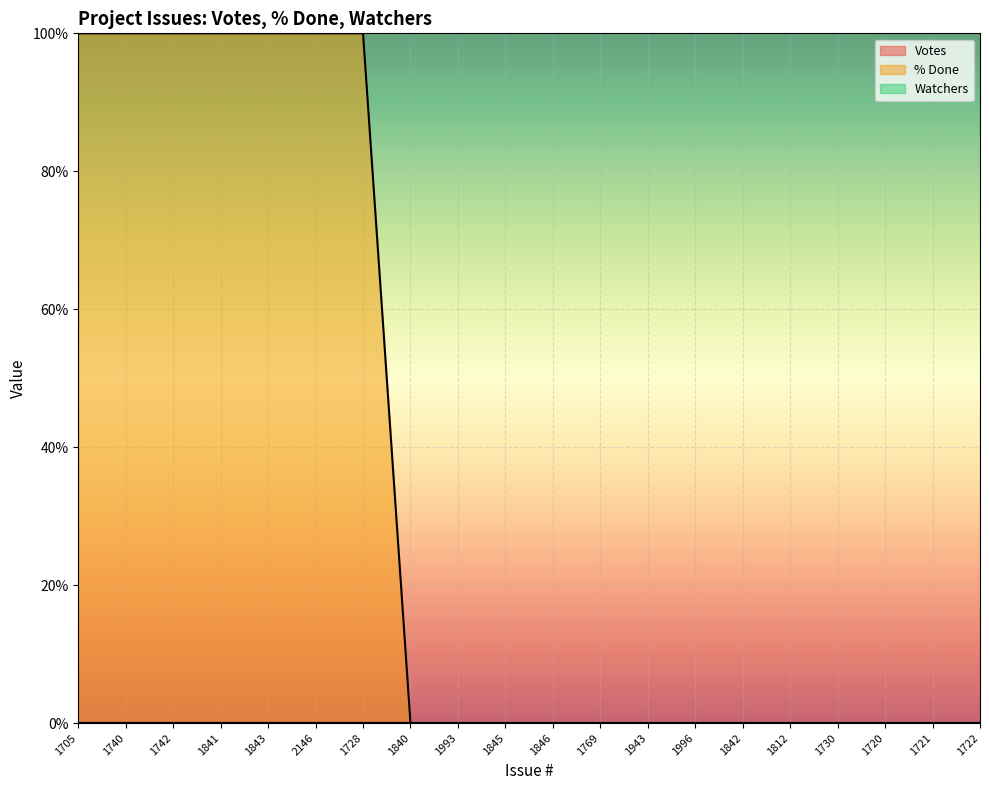

Reading left to right, list all the values displayed in this chart.

Votes: 1705=0	1740=0	1742=0	1841=0	1843=0	2146=0	1728=0	1840=0	1993=0	1845=0	1846=0	1769=0	1943=0	1996=0	1842=0	1812=0	1730=0	1720=0	1721=0	1722=0
% Done: 1705=100	1740=100	1742=100	1841=100	1843=100	2146=100	1728=100	1840=0	1993=0	1845=0	1846=0	1769=0	1943=0	1996=0	1842=0	1812=0	1730=0	1720=0	1721=0	1722=0
Watchers: 1705=0	1740=0	1742=0	1841=0	1843=0	2146=0	1728=0	1840=0	1993=0	1845=0	1846=0	1769=0	1943=0	1996=0	1842=0	1812=0	1730=0	1720=0	1721=0	1722=0